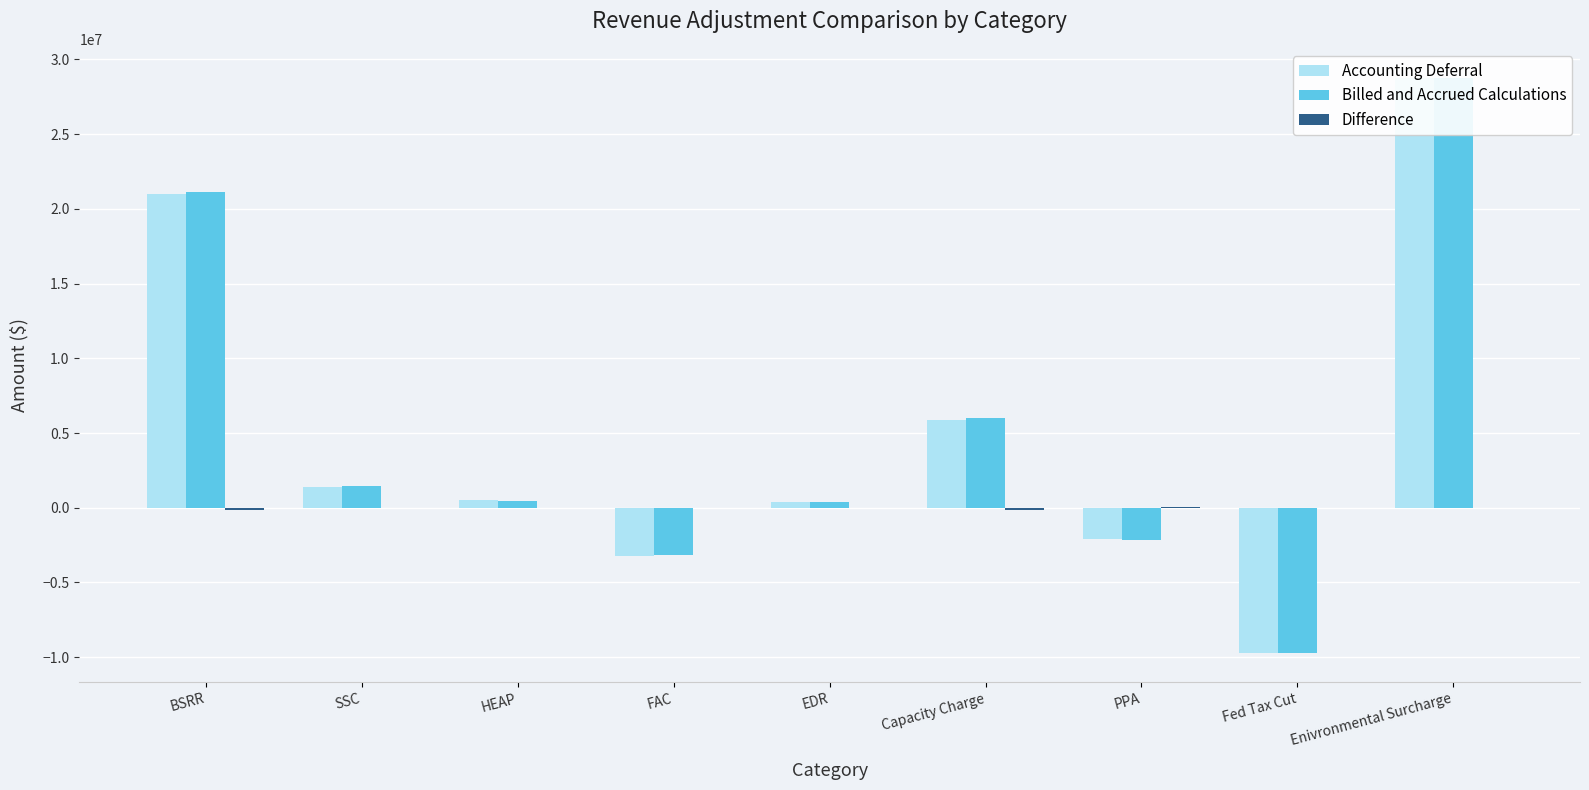

At EDR, list the series in order from smallest to largest.

Difference, Accounting Deferral, Billed and Accrued Calculations